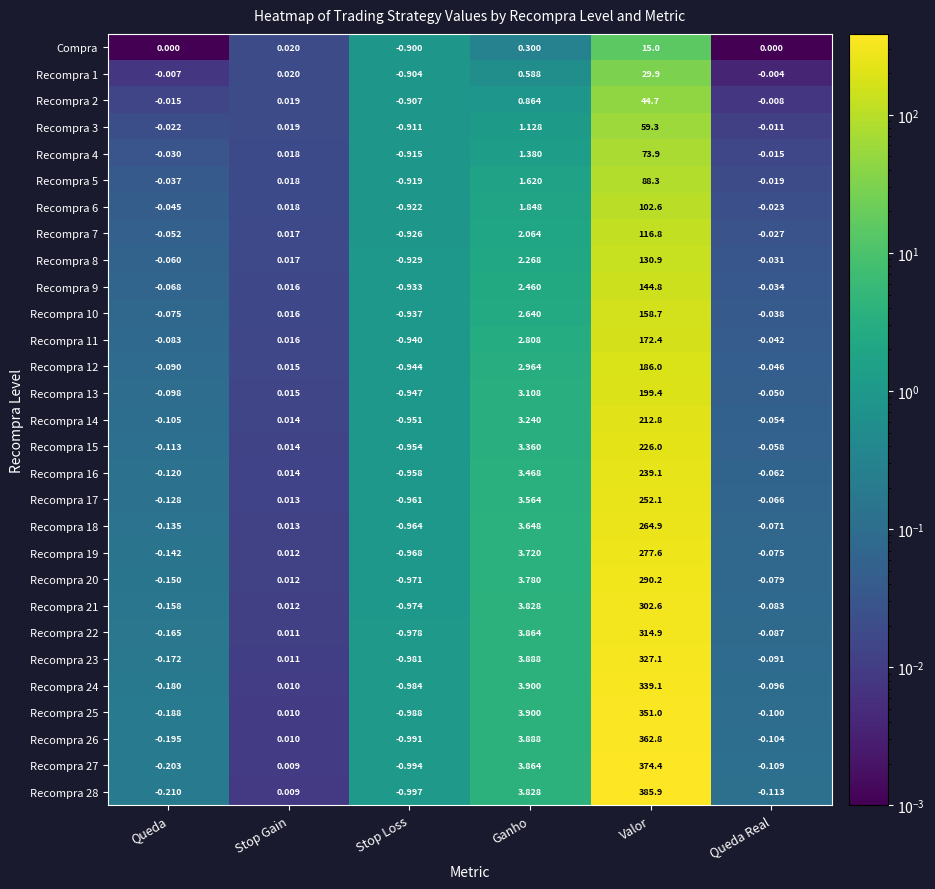

At which category is the sum across all series the highest?

Valor